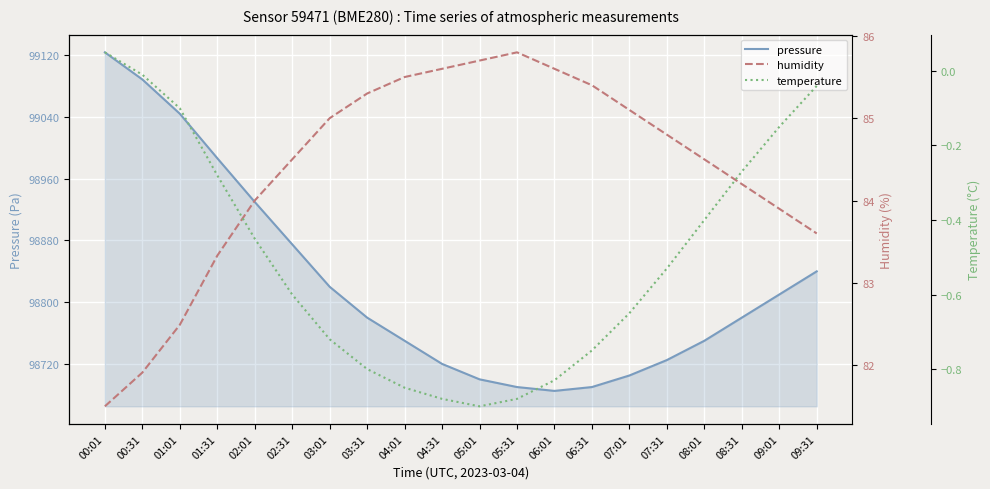

How many interior local peaks does the humidity series have?

1